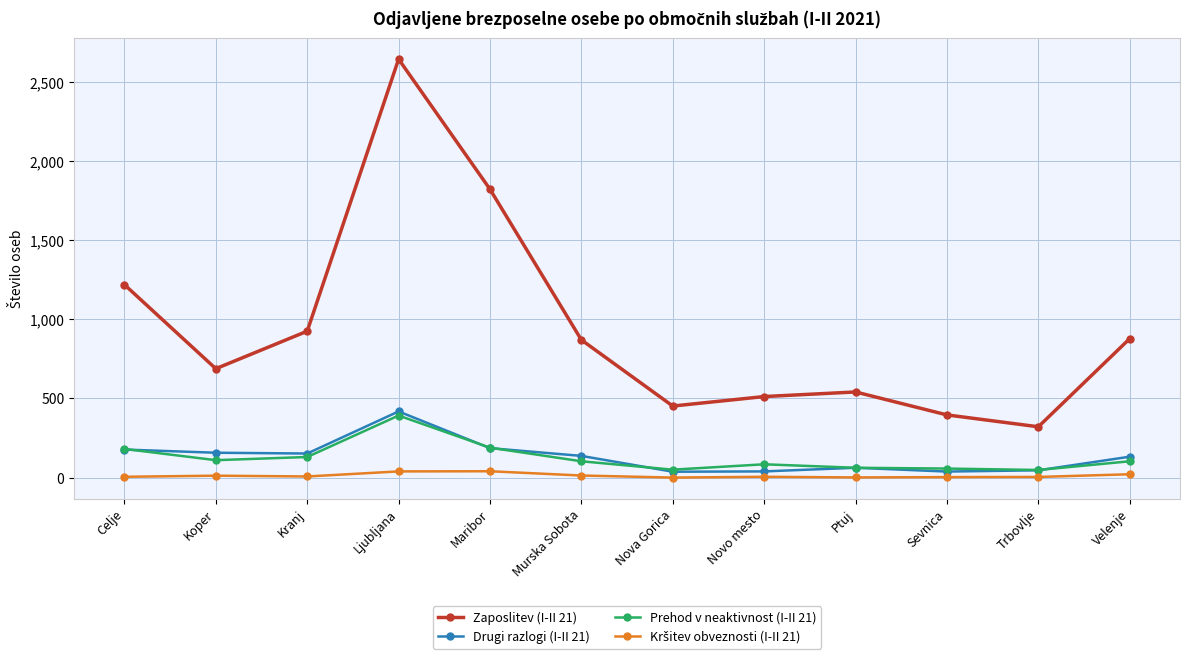

True or false: Drugi razlogi (I-II 21) and Zaposlitev (I-II 21) cross at least once.

False